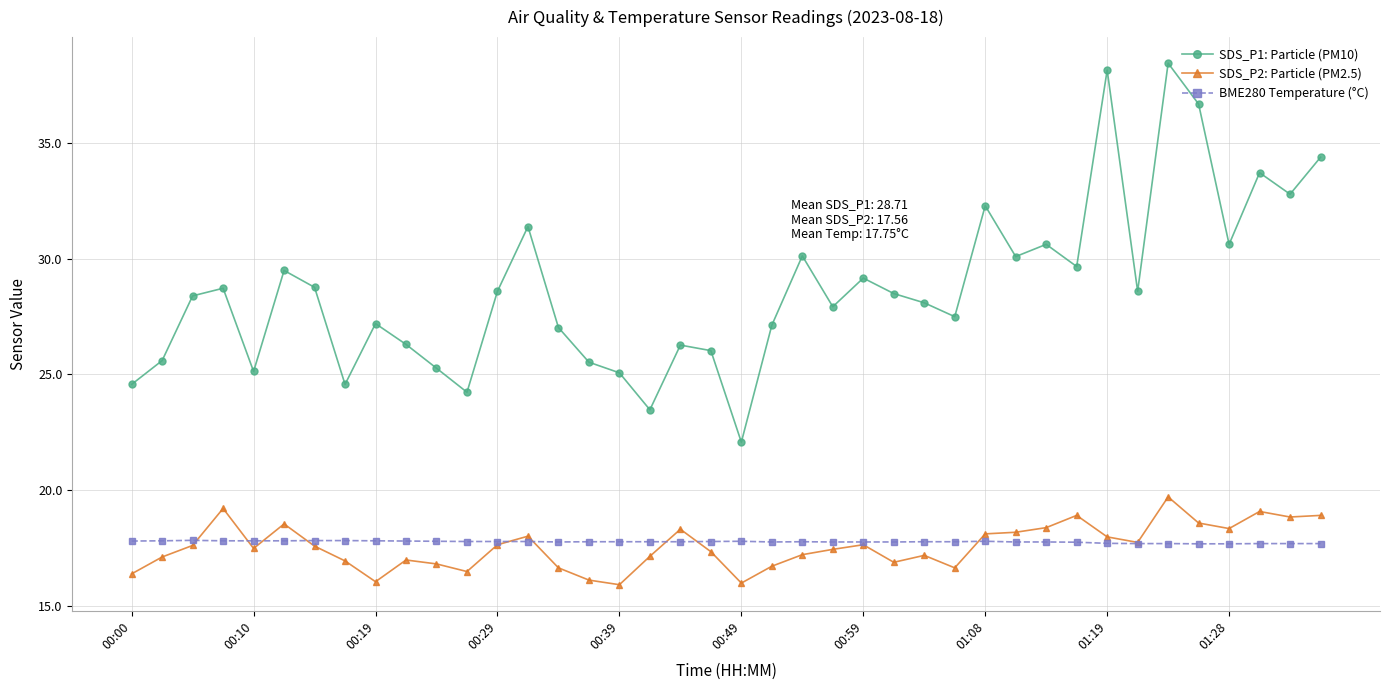

List the series in order of their peak value, lowest first.

BME280 Temperature (°C), SDS_P2: Particle (PM2.5), SDS_P1: Particle (PM10)